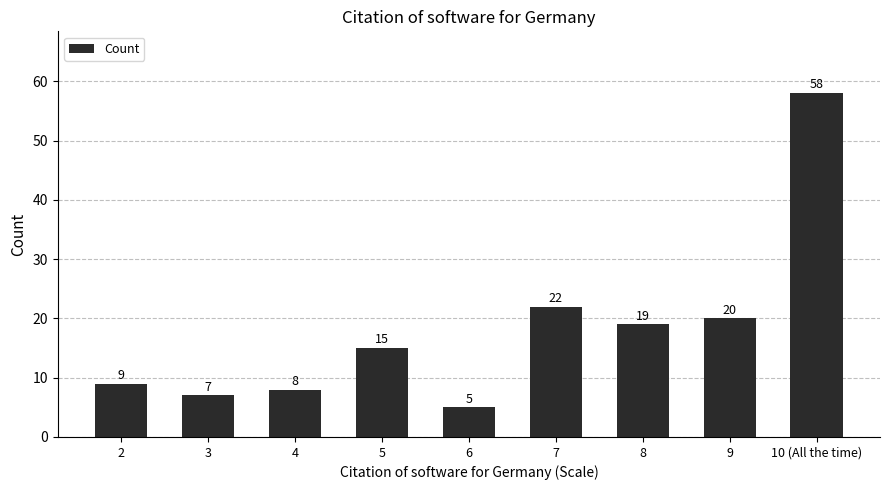

List the labels in order of value, largest first.

10 (All the time), 7, 9, 8, 5, 2, 4, 3, 6